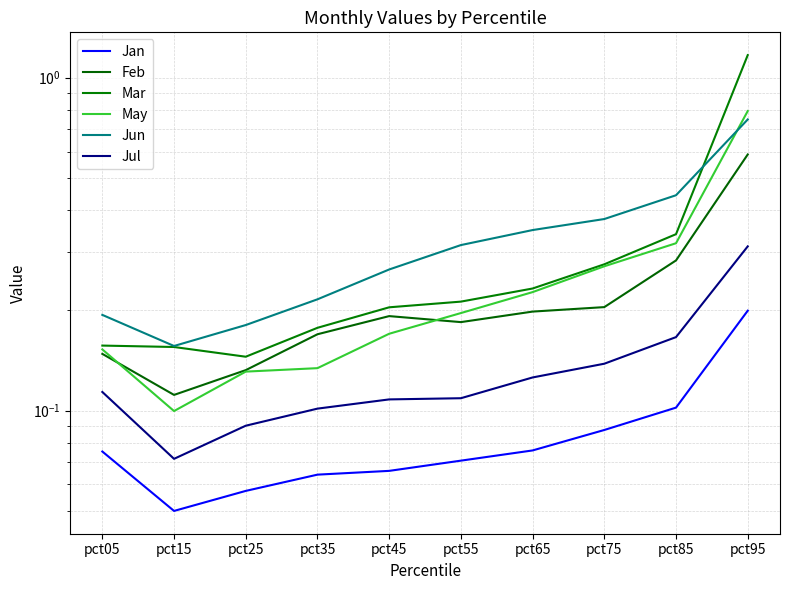

Rank the categories by Jun value from highest to lowest.

pct95, pct85, pct75, pct65, pct55, pct45, pct35, pct05, pct25, pct15